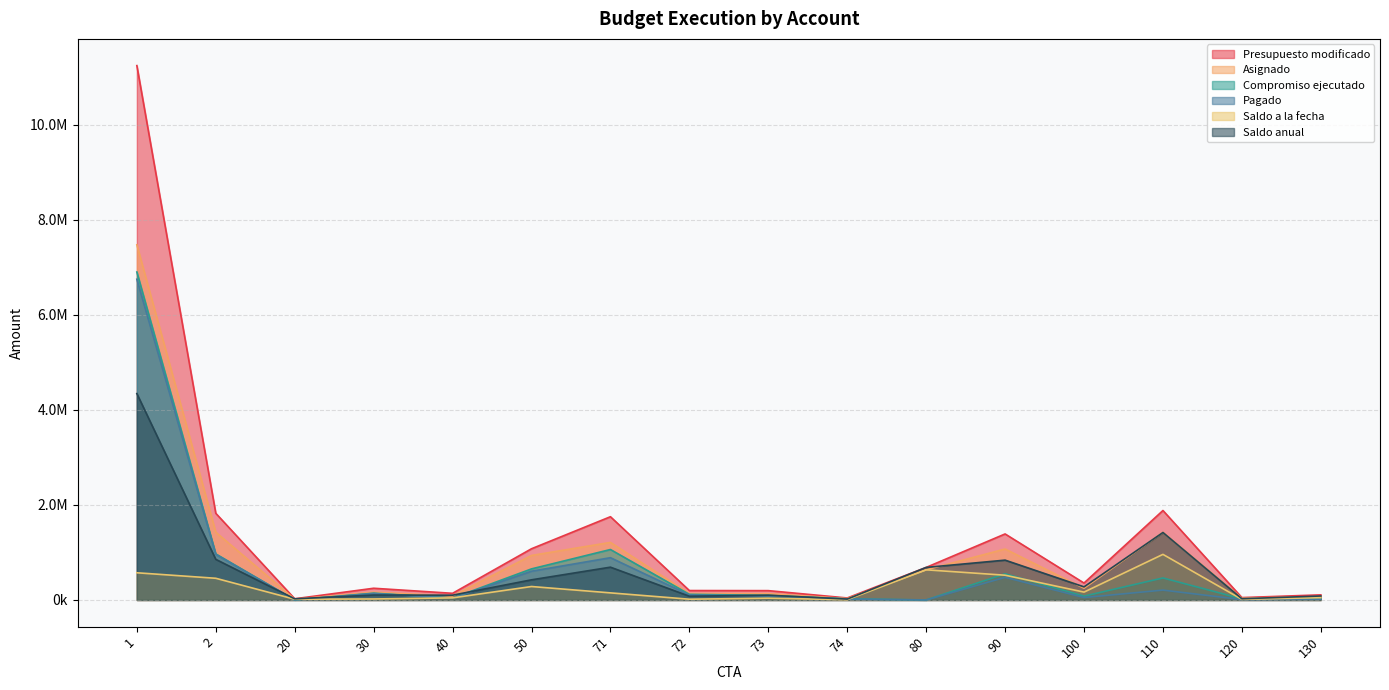

True or false: Saldo anual and Presupuesto modificado intersect in this chart.

False